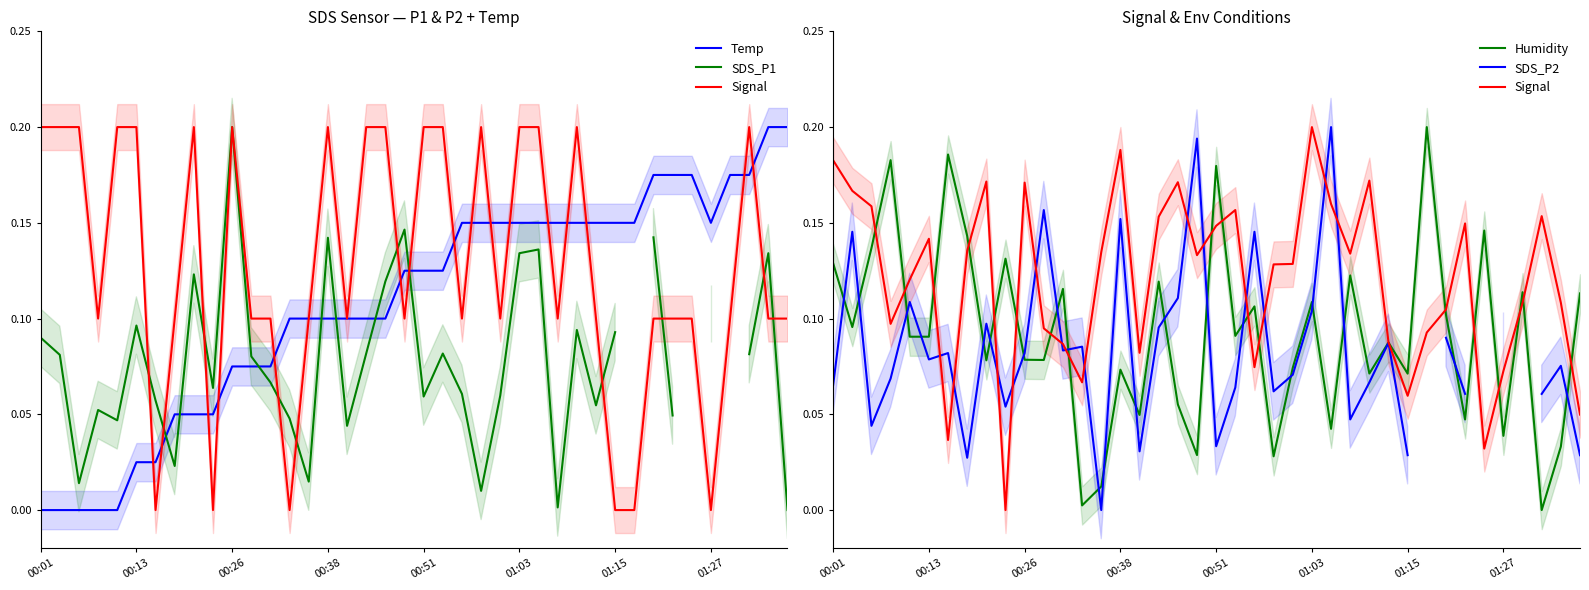

How many series are shown in this chart?

5